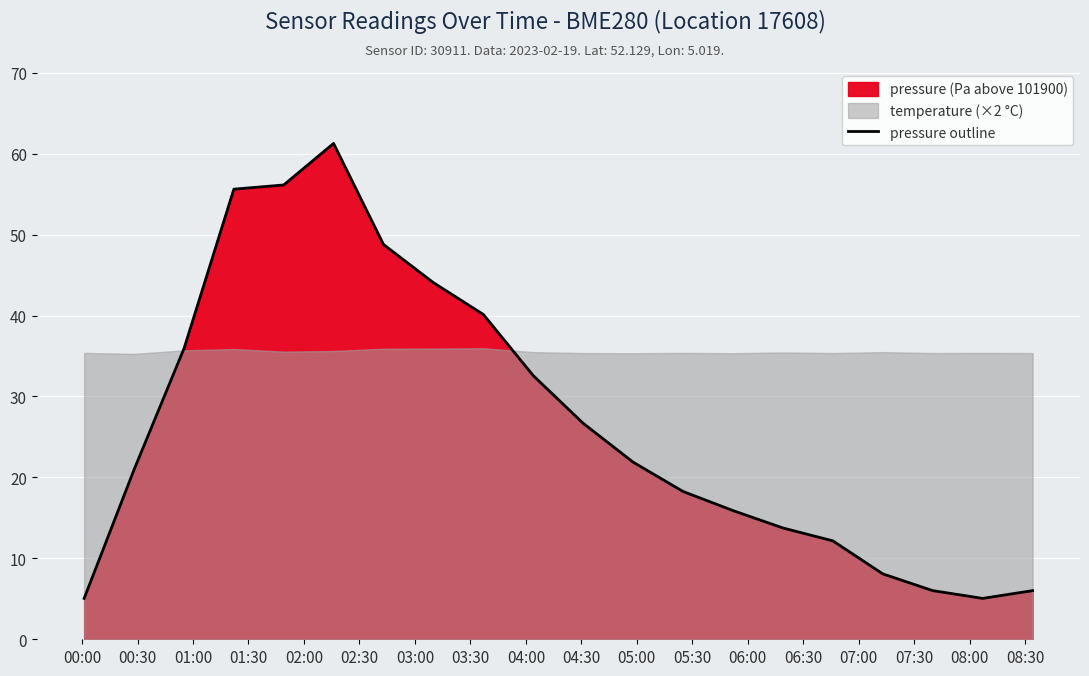

What is the lowest value of the pressure outline series?

5.1